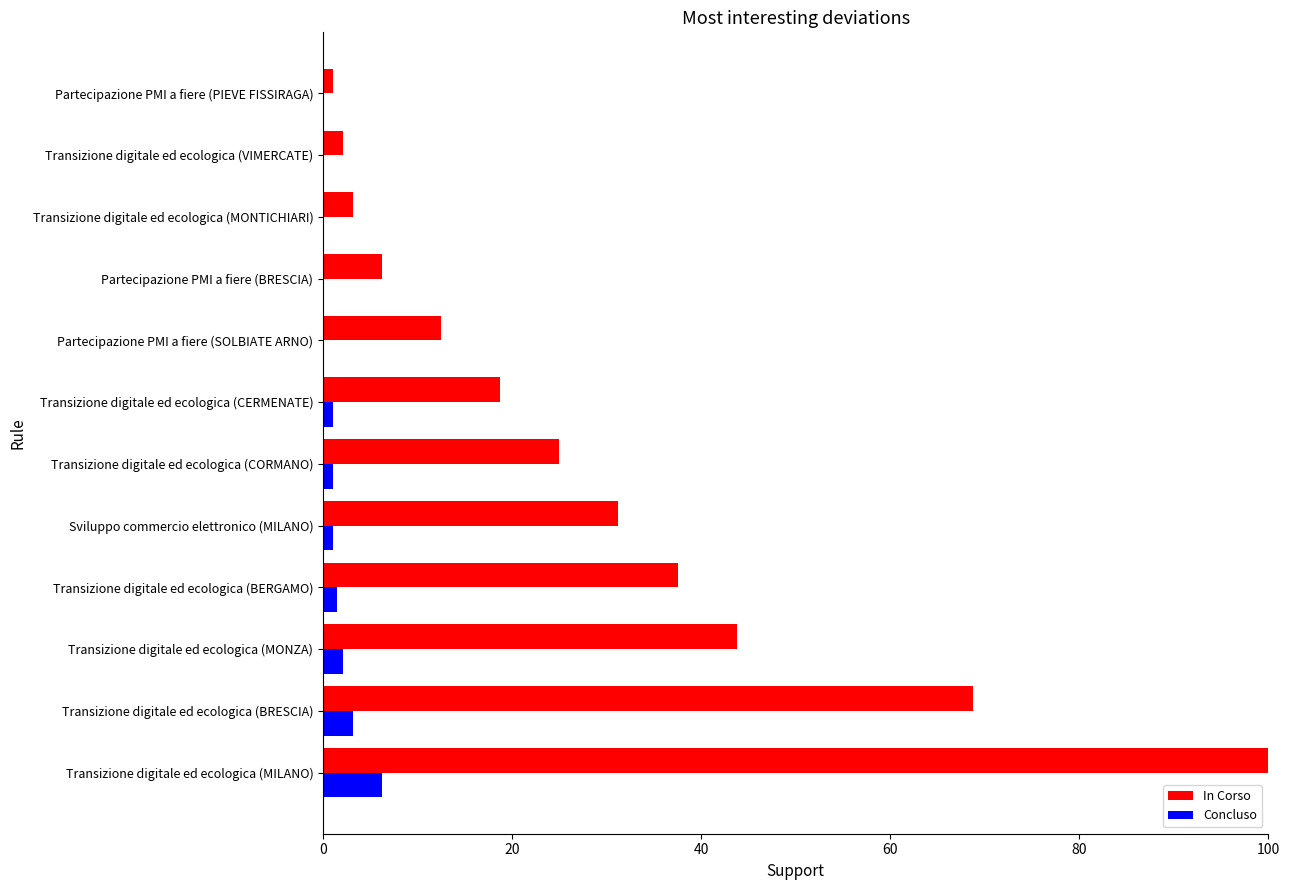

Which series has the largest total across all categories?

In Corso